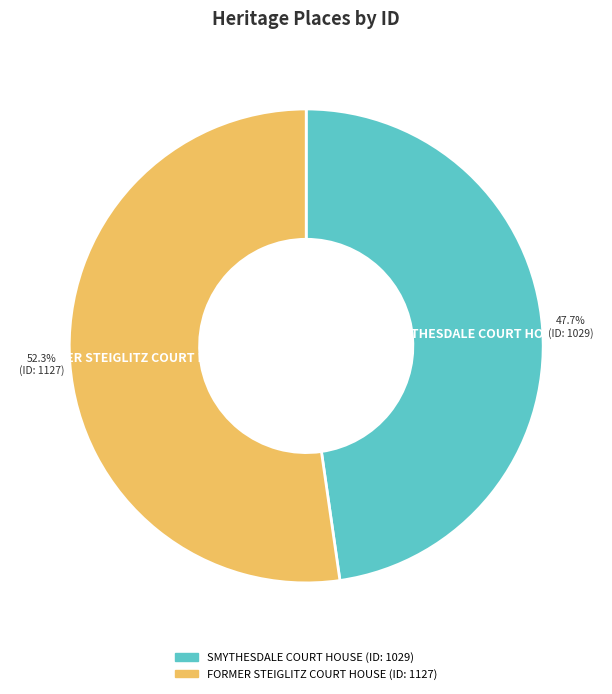

Is there a majority slice in this chart?

Yes